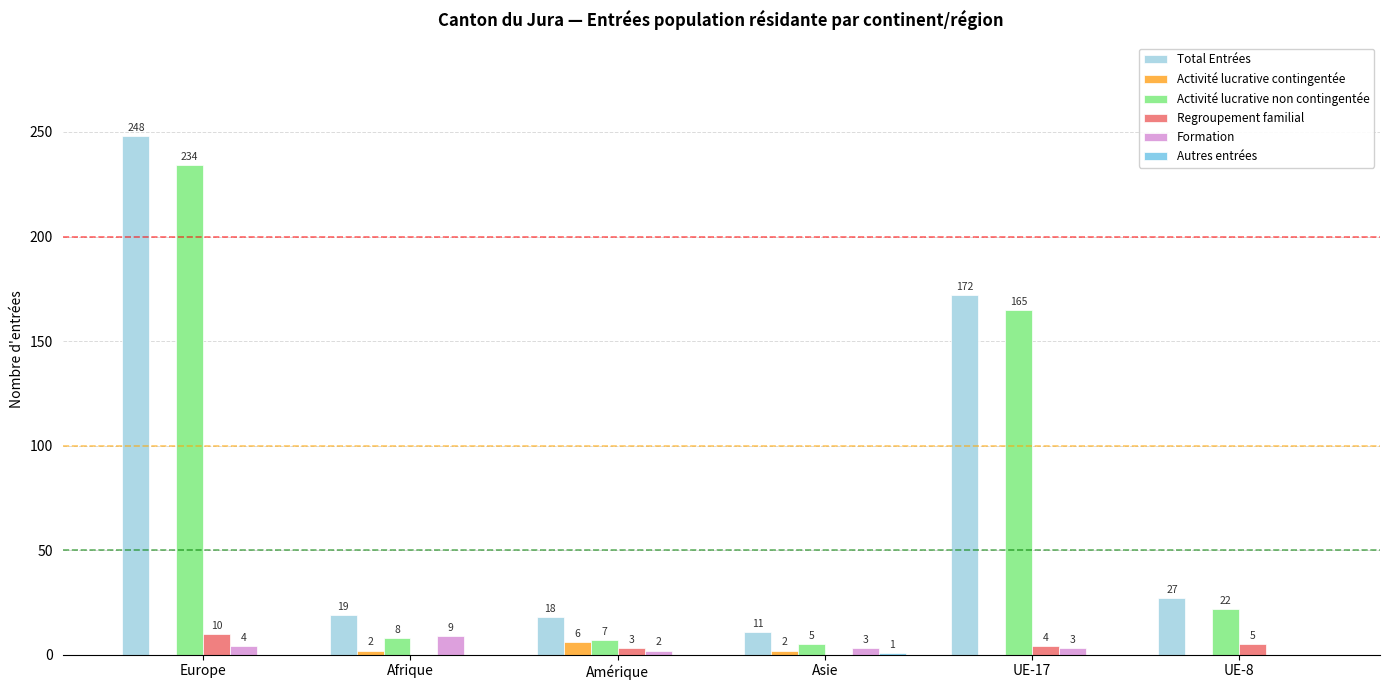

What is the difference between the maximum and second lowest values in the Regroupement familial series?

10